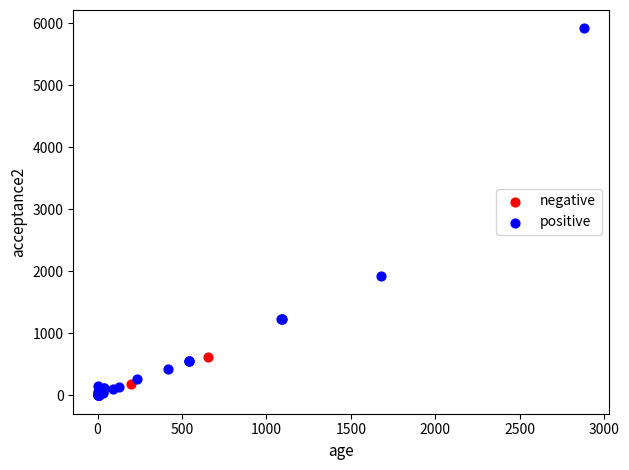

Which series reaches the maximum Y coordinate?

positive